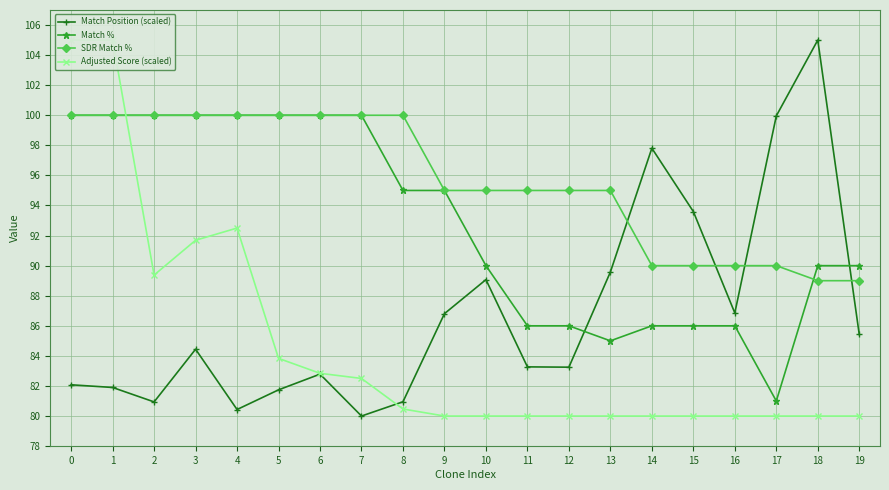

Where do Adjusted Score (scaled) and Match % first cross each other?

1 and 2